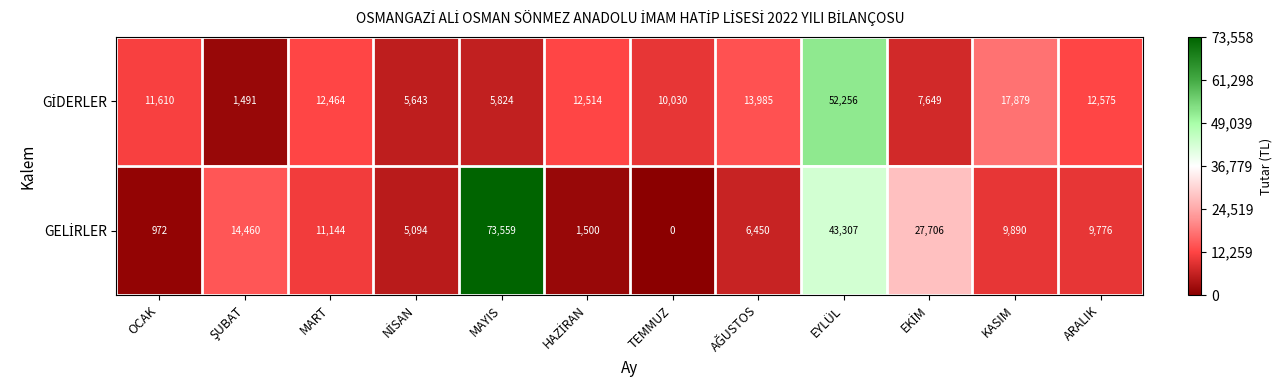

What is the spread (max minus min) of values at EYLÜL?

8949